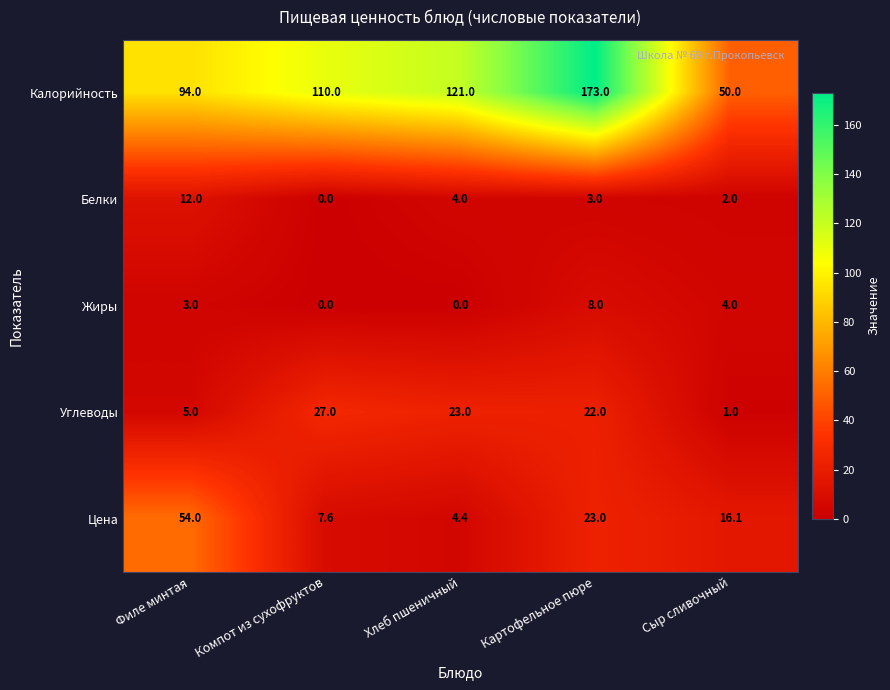

What is the difference between the maximum and minimum values in the Белки series?

12.0